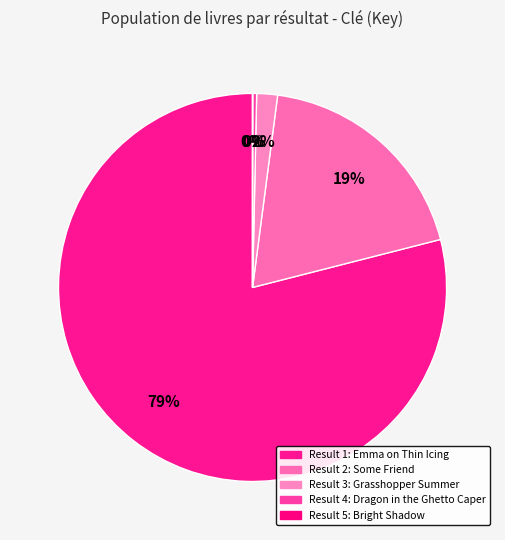

How many slices are in this pie chart?

5